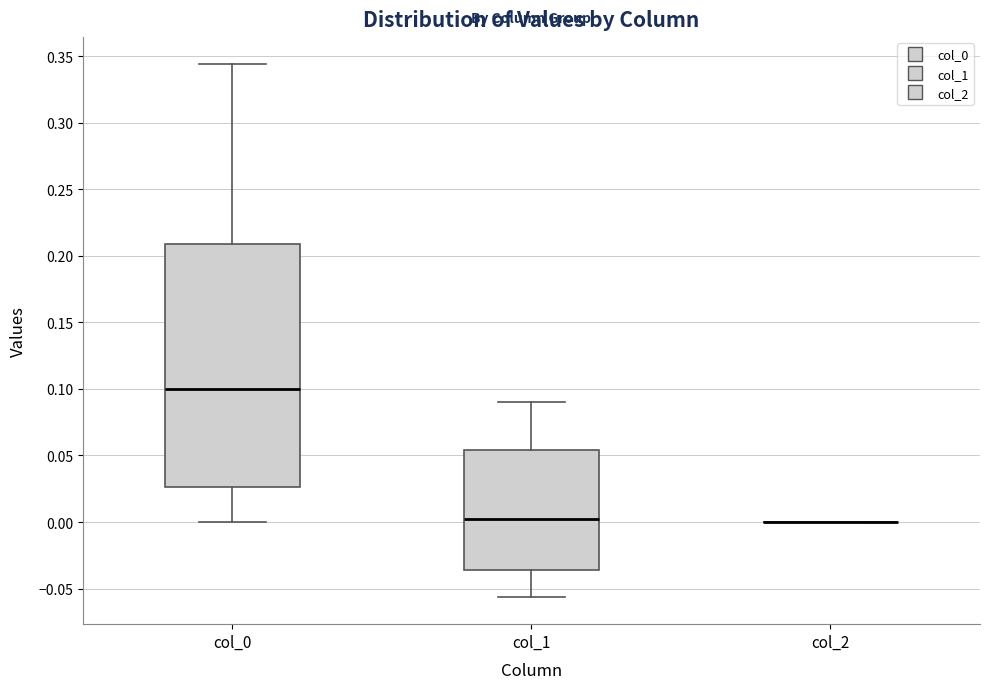

Reading left to right, transcribe this box plot: for each box, give where its median line is, the range the box spans, and where its two whiskers end, as read against the y-axis. The values are not printed on the chart, so give them approximately, as read against the axis.

col_0: median 0.100, box 0.025 to 0.210, whiskers 0.000 to 0.345
col_1: median 0.000, box -0.035 to 0.055, whiskers -0.055 to 0.090
col_2: box collapsed to a line at 0.000, whiskers 0.000 to 0.000